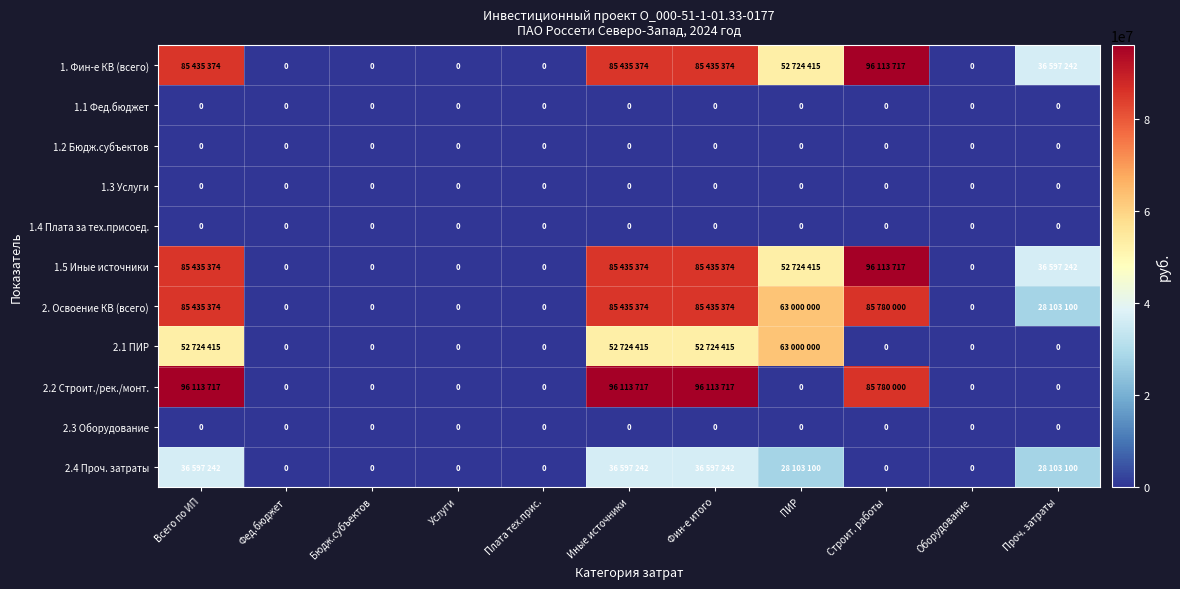

Which has a higher value, Бюдж.субъектов or Оборудование?

Бюдж.субъектов